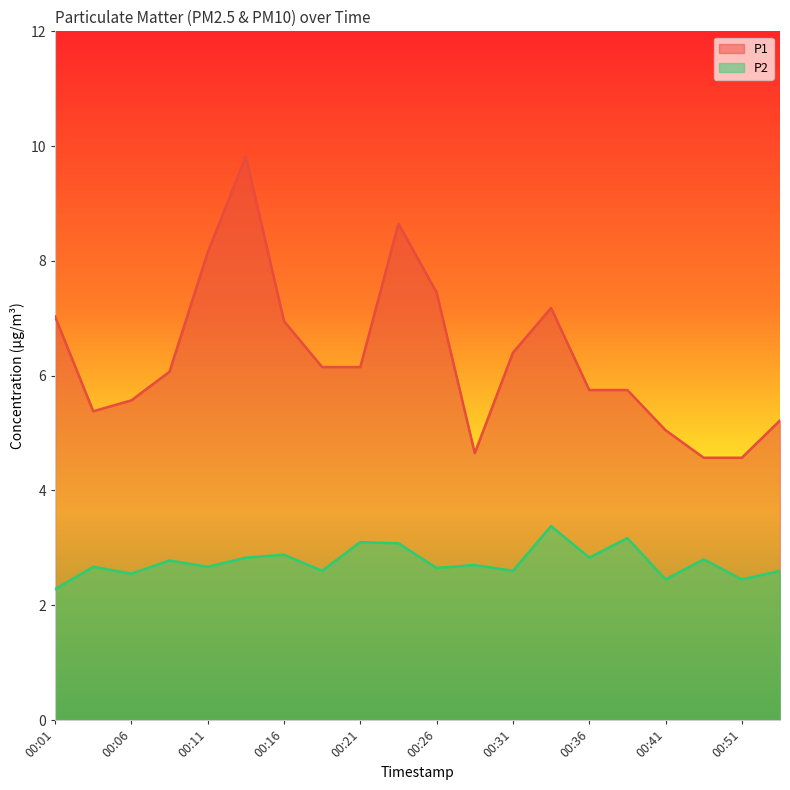

Which series has the largest range (max minus min)?

P1